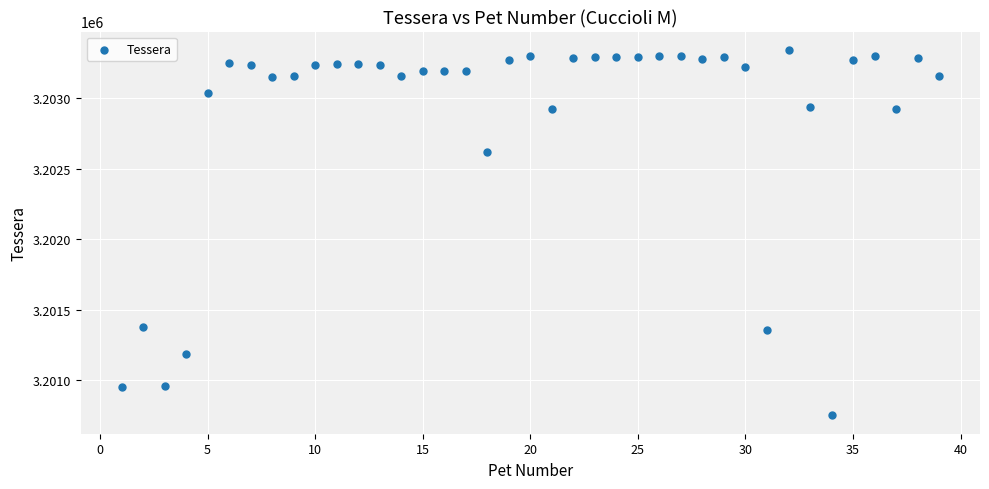

What Y value in the scatter plot is closest to 3202047?

3202617